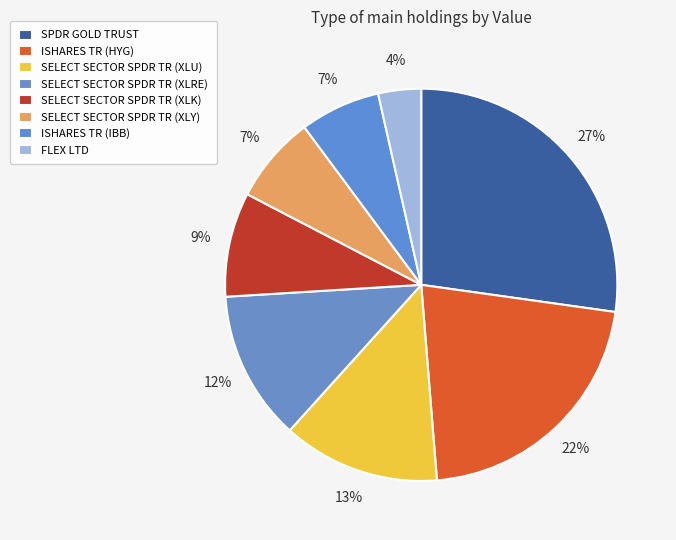

Do SELECT SECTOR SPDR TR (XLRE) and ISHARES TR (HYG) together represent more than half of the pie?

No